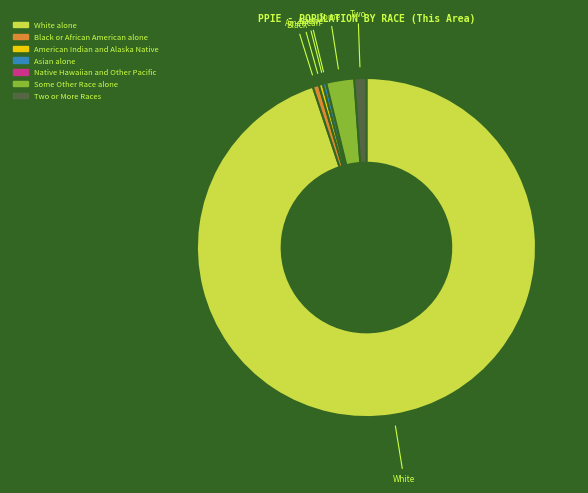

What is the largest slice in the pie chart?

White alone